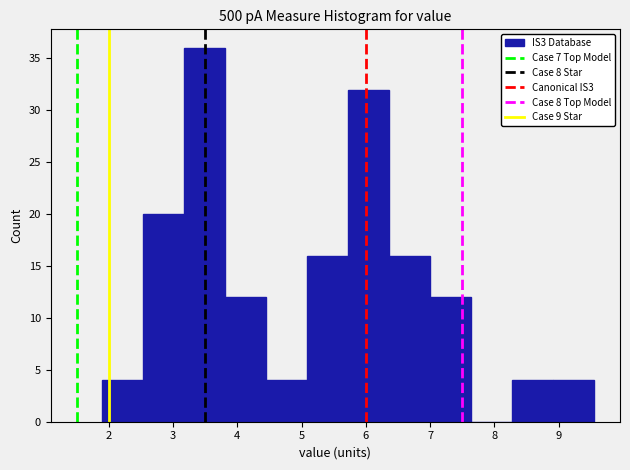

Reading left to right, transcribe this chart: for each bar, give the range it covers on the x-axis and its height. Neither the bar edges nor the heights are printed on the chart, so give them approximately, as read against the axes.

1.9 to 2.5: 4
2.5 to 3.2: 20
3.2 to 3.8: 36
3.8 to 4.5: 12
4.5 to 5.1: 4
5.1 to 5.7: 16
5.7 to 6.4: 32
6.4 to 7.0: 16
7.0 to 7.6: 12
7.6 to 8.3: 0
8.3 to 8.9: 4
8.9 to 9.6: 4